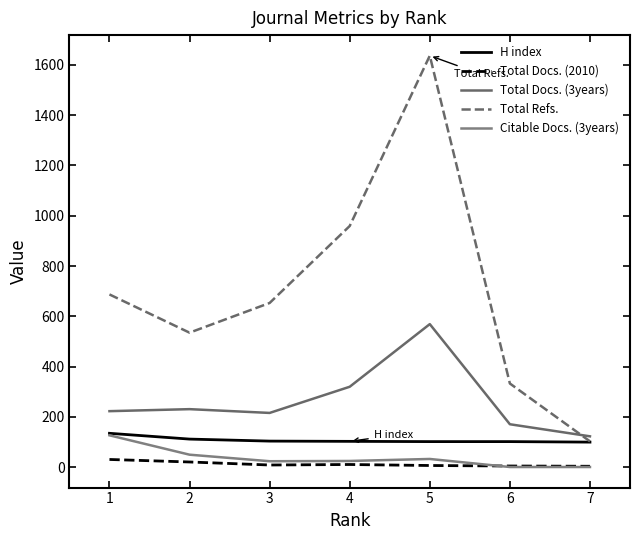

True or false: Total Docs. (3years) and Total Docs. (2010) cross at least once.

False